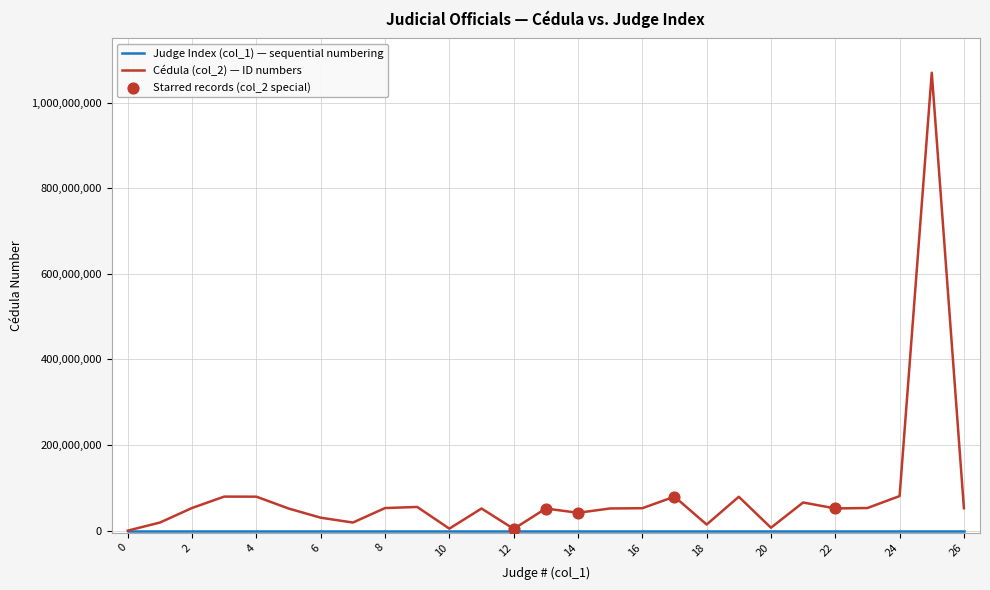

Which series has the largest range (max minus min)?

Cédula (col_2) — ID numbers